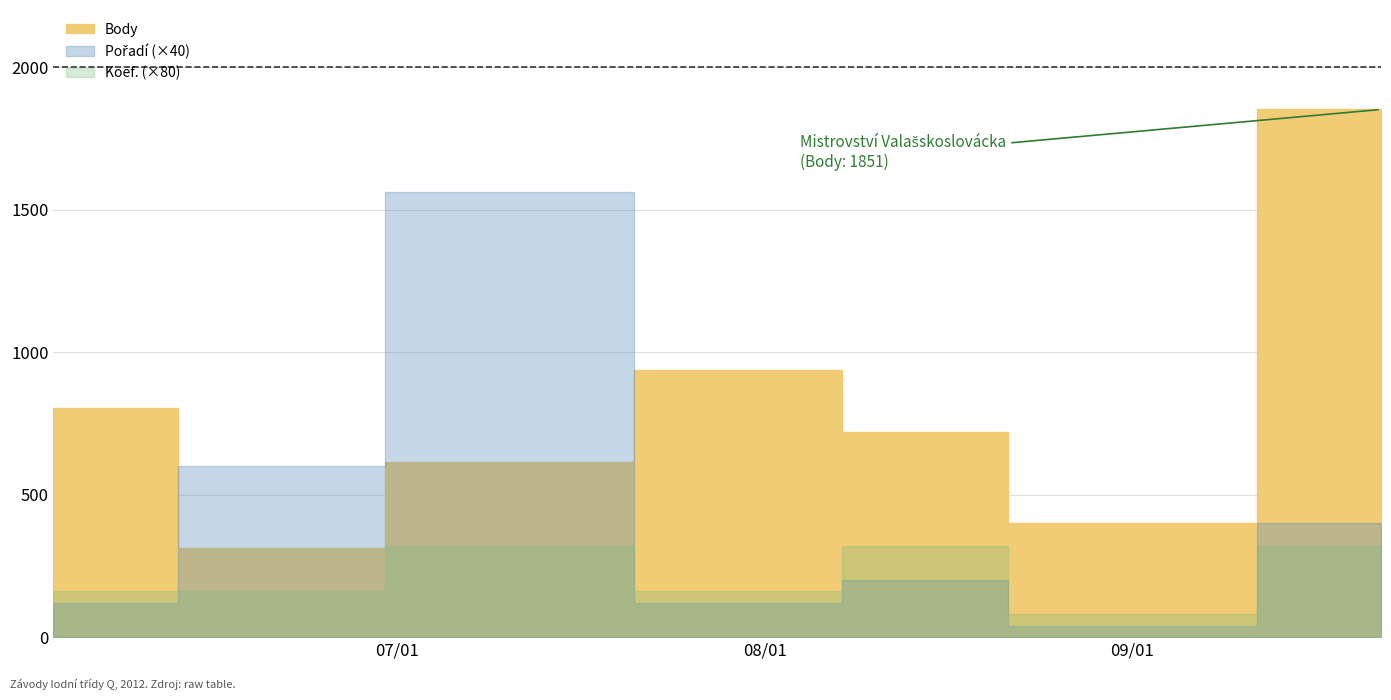

What is the label of the 2nd point from the left?

2012-06-23